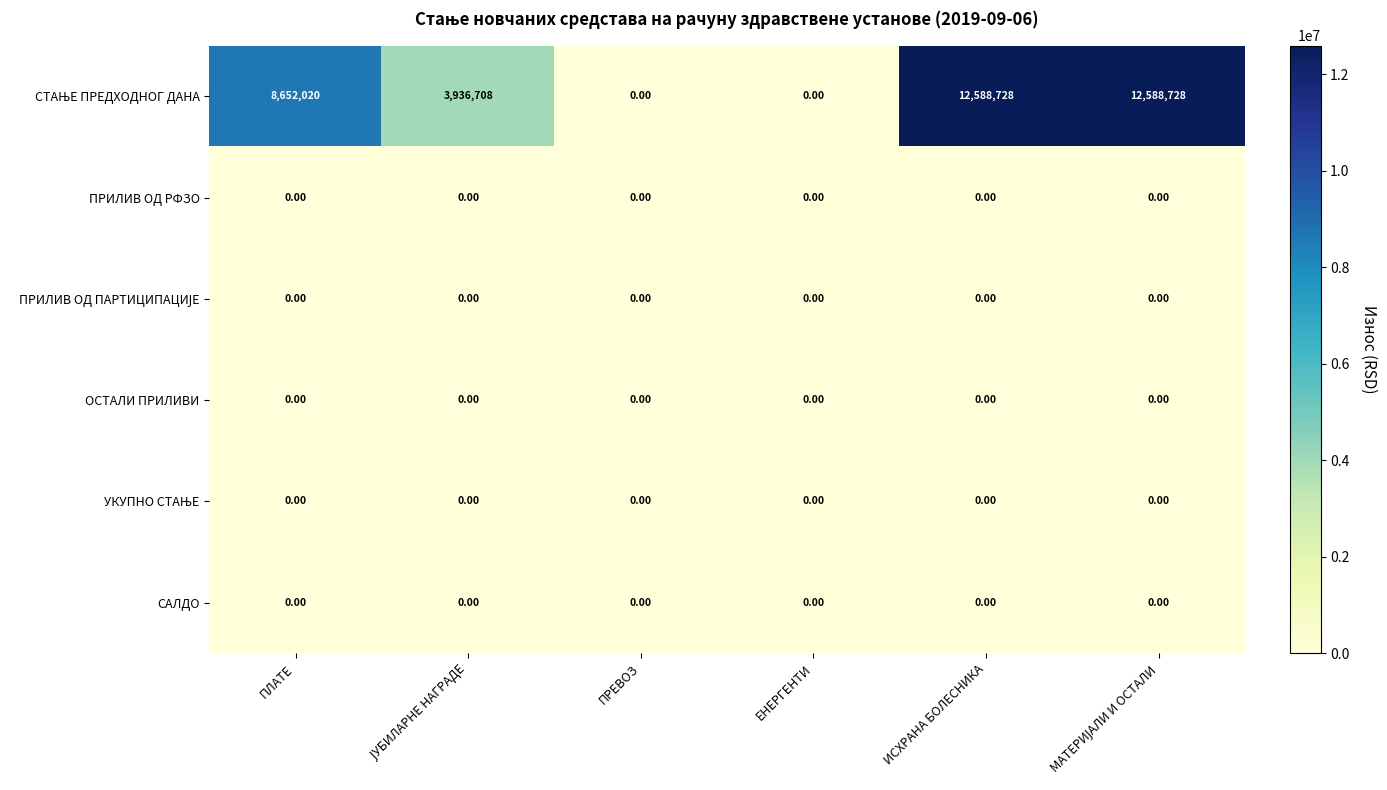

At how many categories does at least one series exceed 8360364?

3